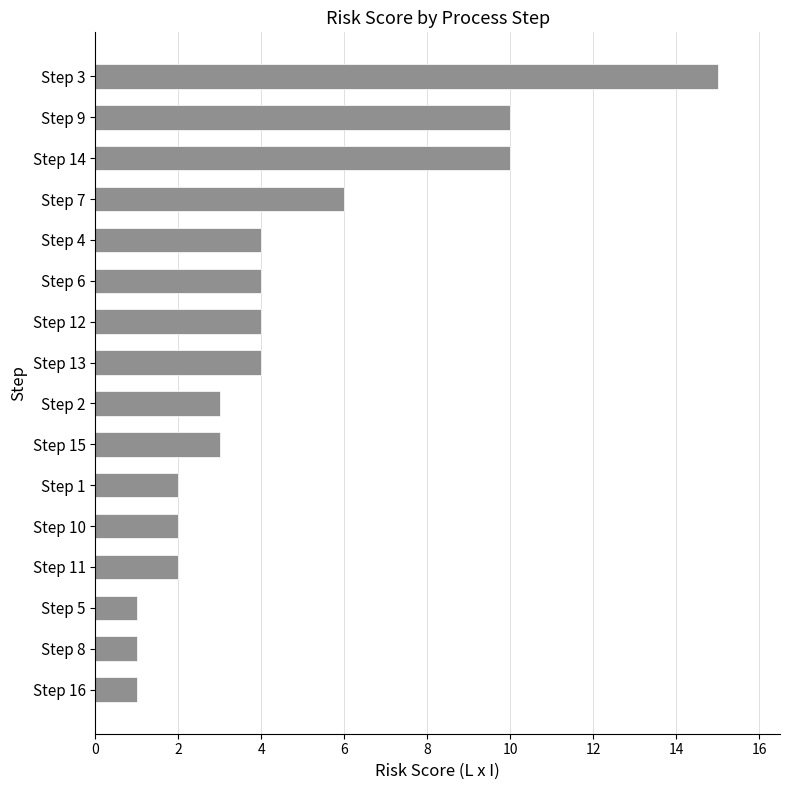

At which category does the chart reach its peak across all series?

Step 3